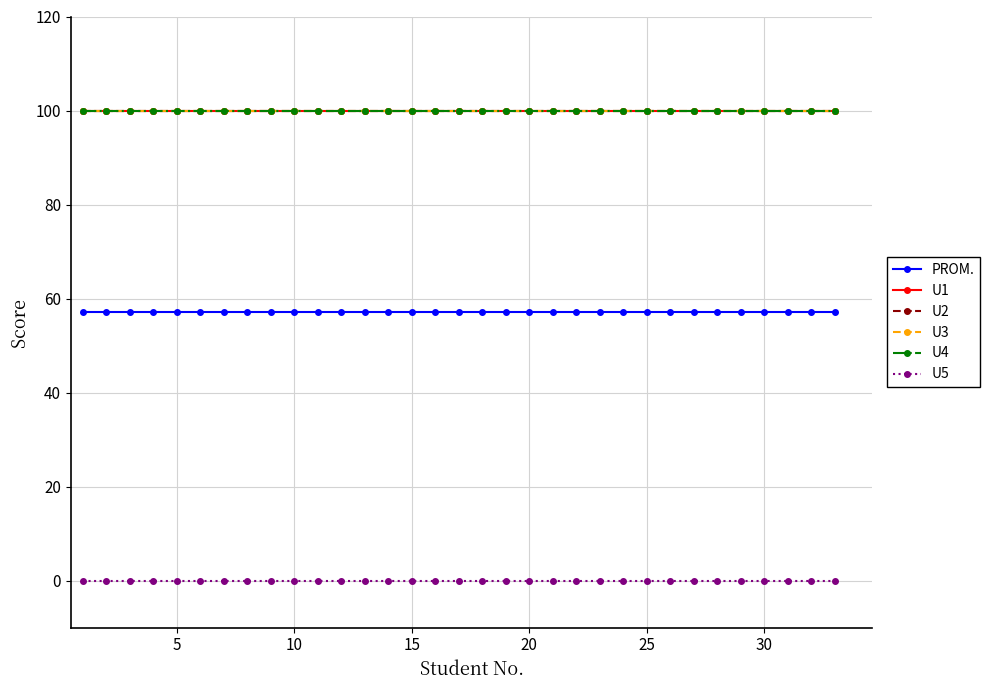

Which series has the widest spread of values?

PROM.